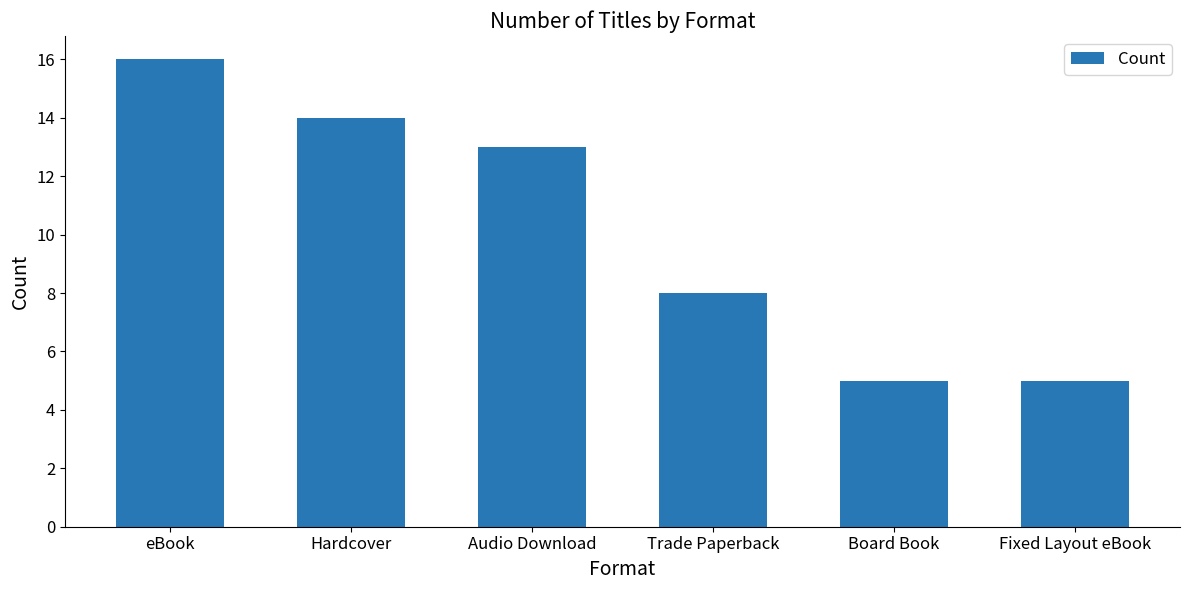

What is the sum of the values at Board Book and Hardcover?

19